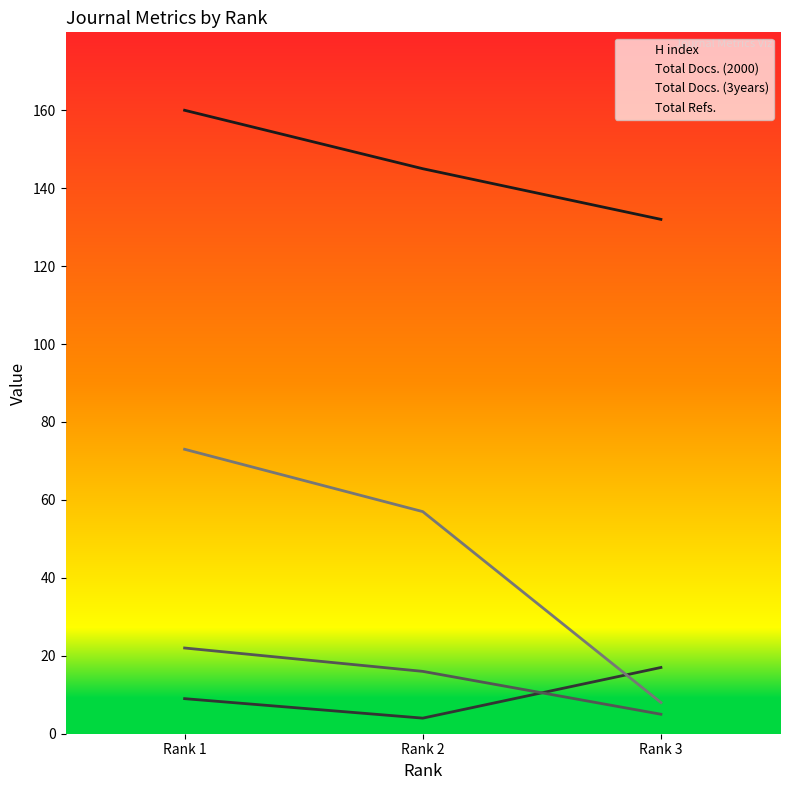

Is it true that Total Docs. (3years) equals 39 at Rank 1?

False